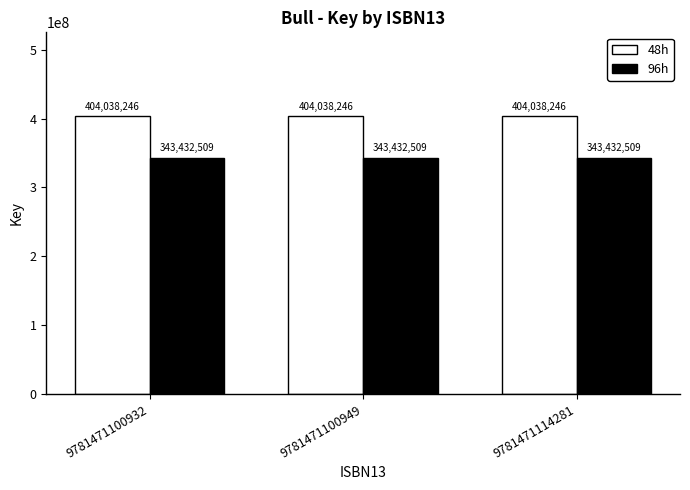

Is the value of 48h at 9781471100949 greater than the value of 96h at 9781471114281?

Yes